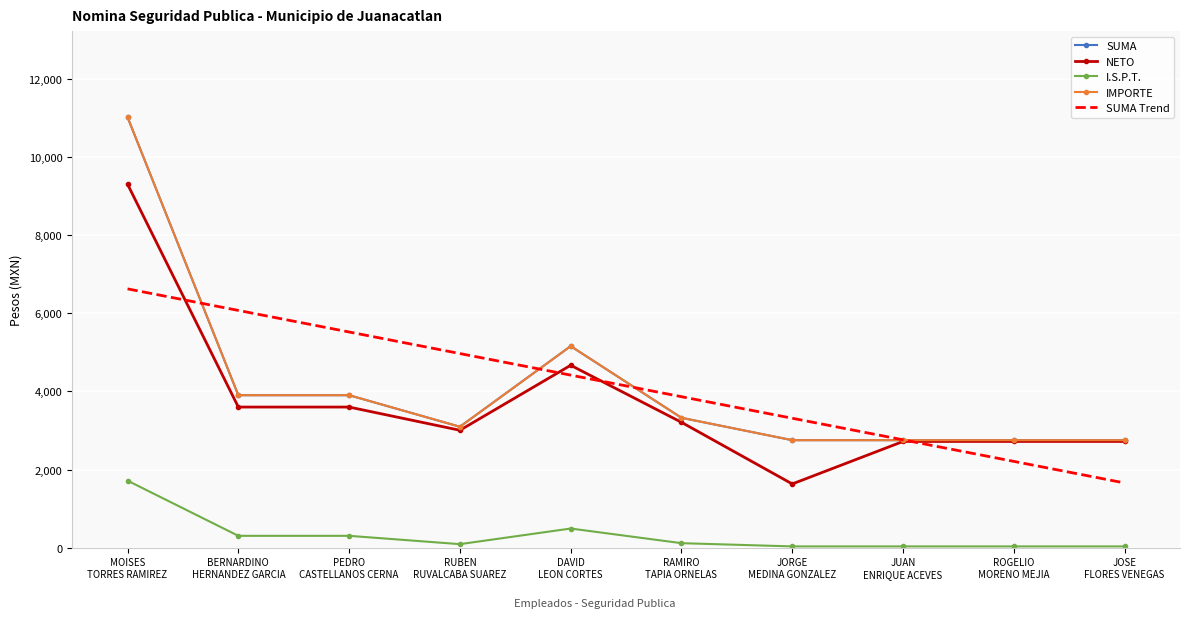

The value of SUMA at JUAN
ENRIQUE ACEVES is 2752.0. True or false?

True